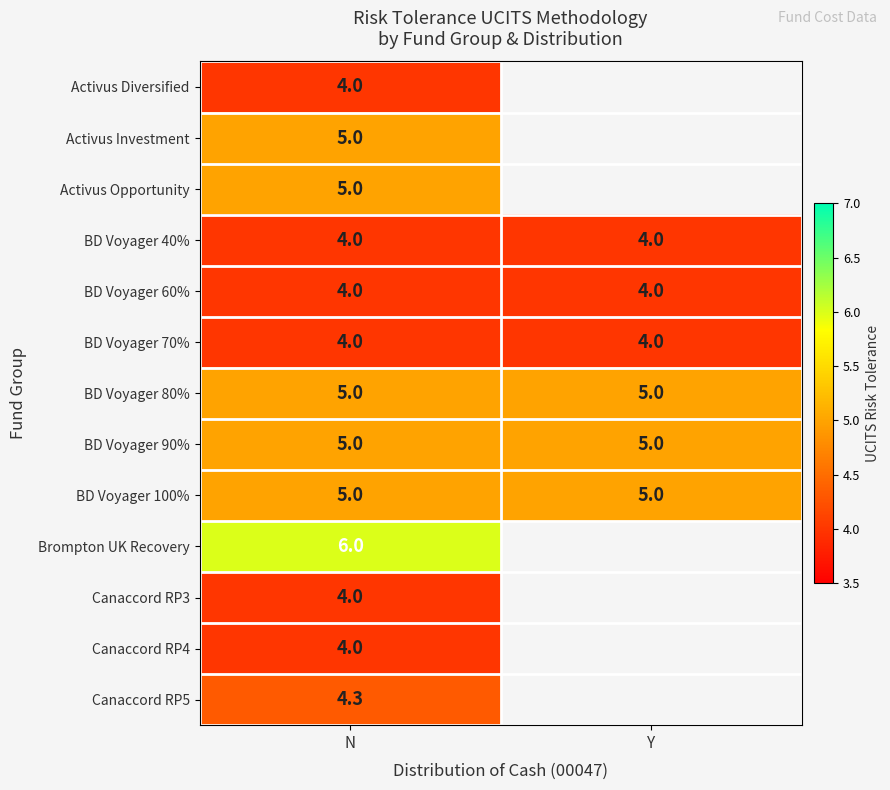

What is the difference between the highest and lowest values at N?

2.0